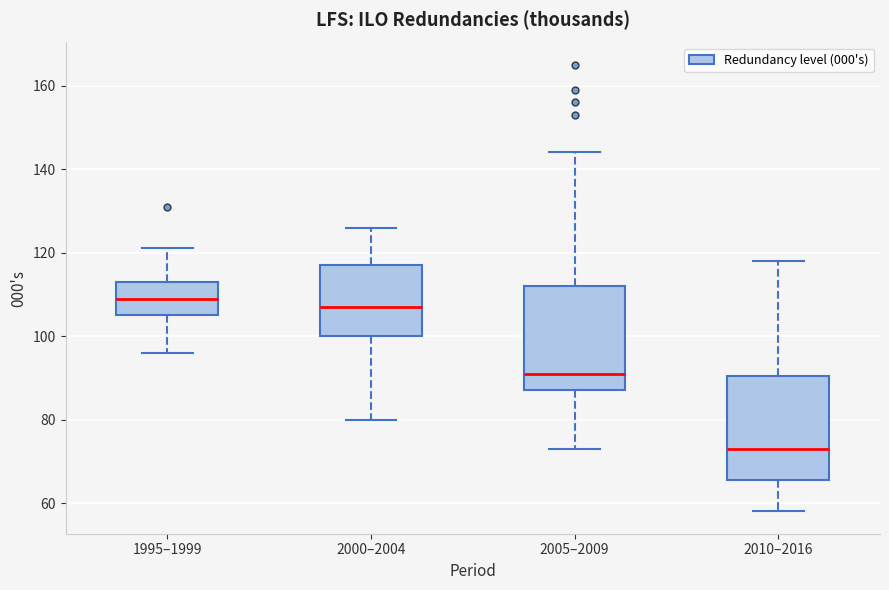

Reading left to right, transcribe this box plot: for each box, give where its median line is, the range the box spans, and where its two whiskers end, as read against the y-axis. The values are not printed on the chart, so give them approximately, as read against the axis.

1995–1999: median 110, box 106 to 114, whiskers 96 to 122
2000–2004: median 108, box 100 to 118, whiskers 80 to 126
2005–2009: median 92, box 88 to 112, whiskers 74 to 144
2010–2016: median 74, box 66 to 90, whiskers 58 to 118